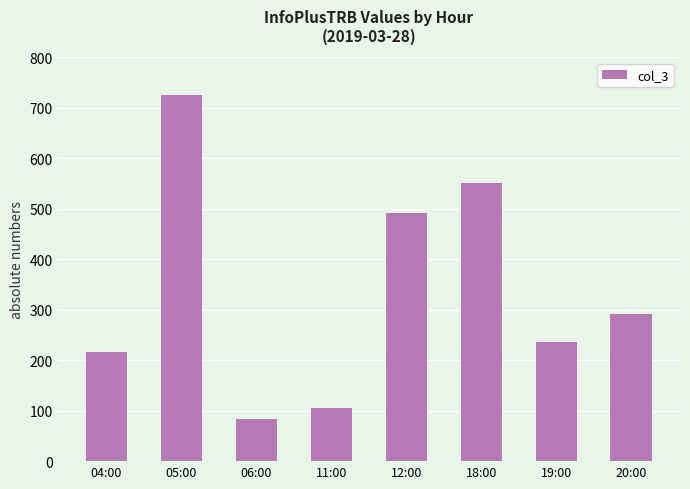

Reading left to right, what are all the values shown in this chart?

216	725	83	106	491	552	236	291